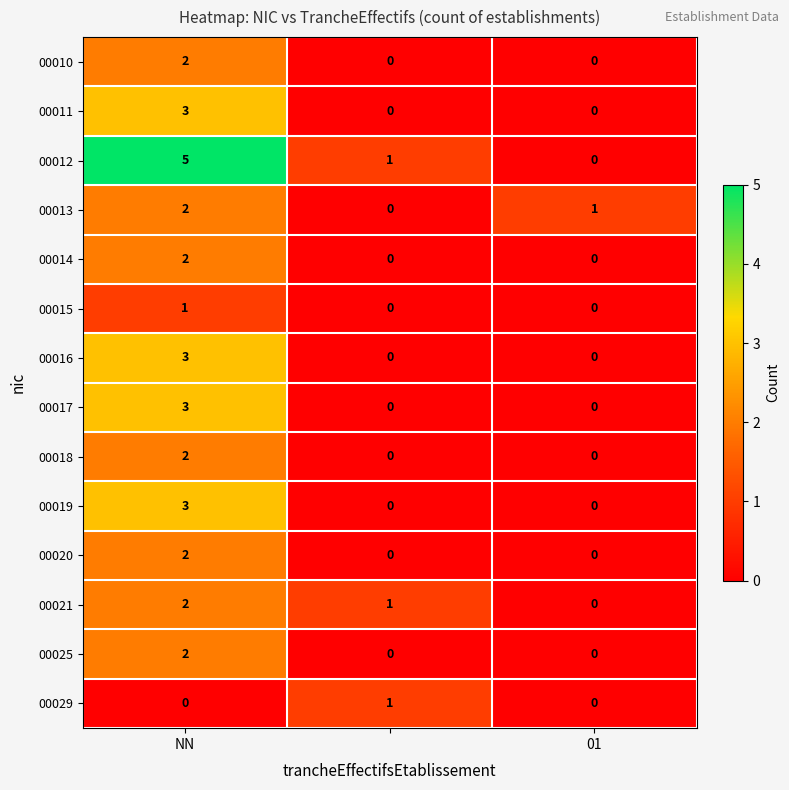

What is the greatest value displayed?

5